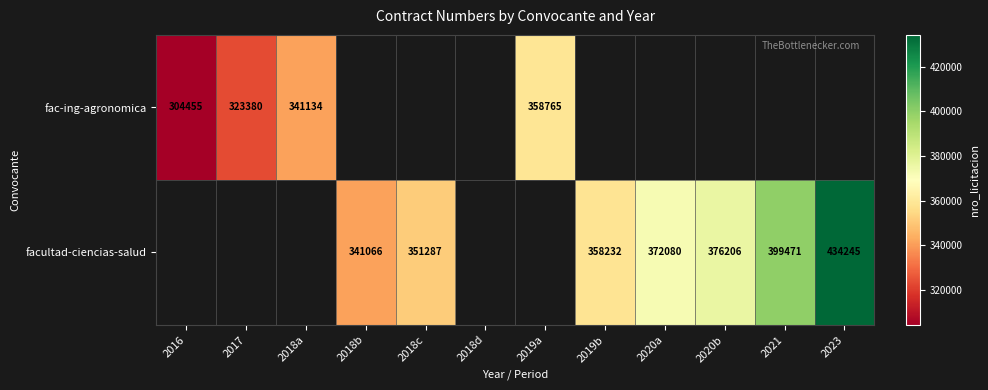

The facultad-ciencias-salud series shows 232559 at 2020a. True or false?

False